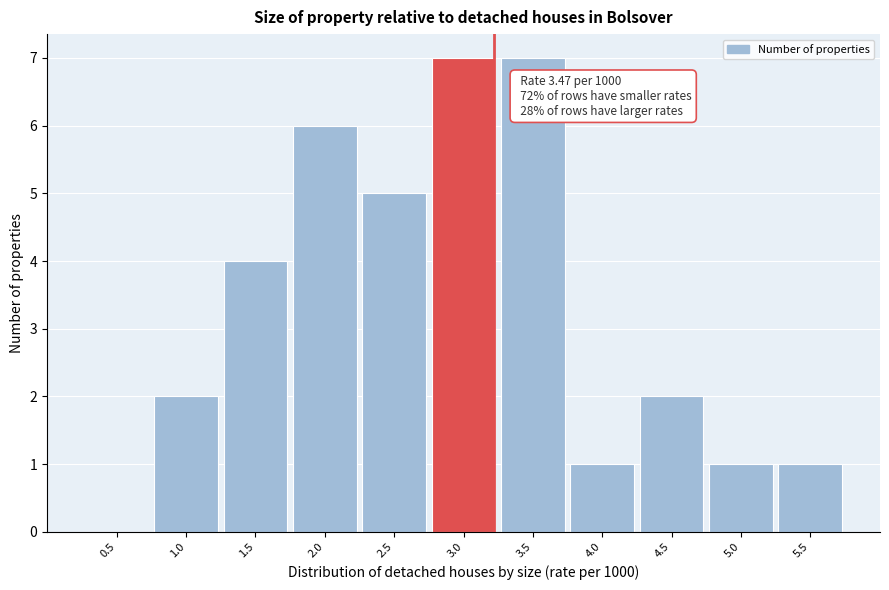

Reading left to right, what are all the values shown in this chart?

0.5=0	1.0=2	1.5=4	2.0=6	2.5=5	3.0=7	3.5=7	4.0=1	4.5=2	5.0=1	5.5=1